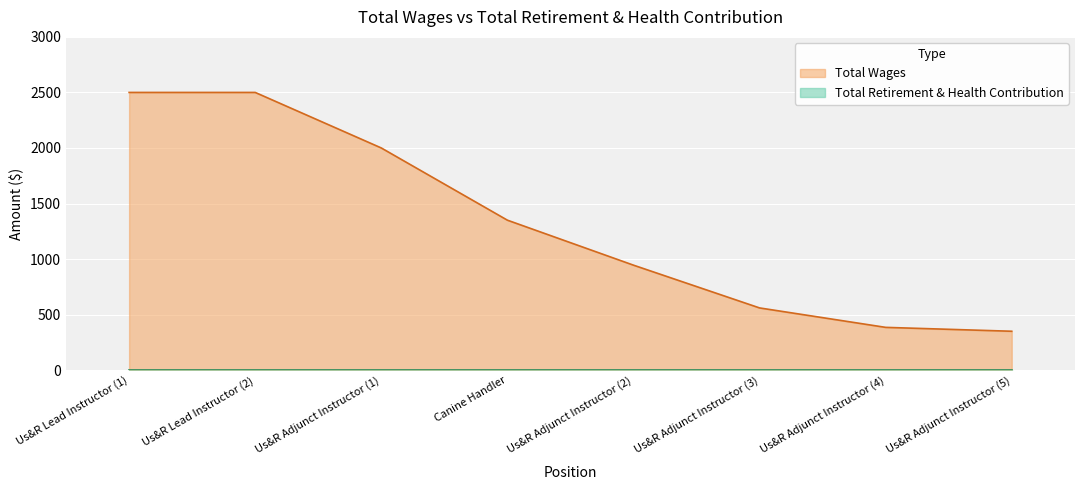

Count the number of categories in the chart.

8